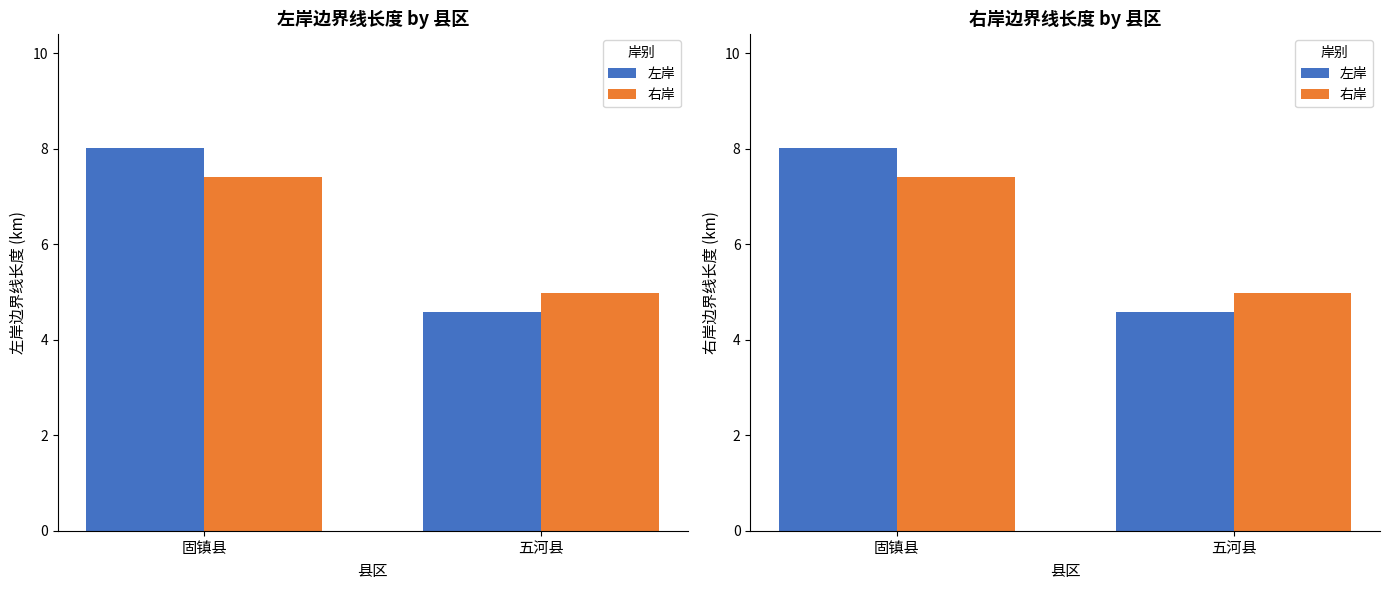

How many data points does each series have?

2